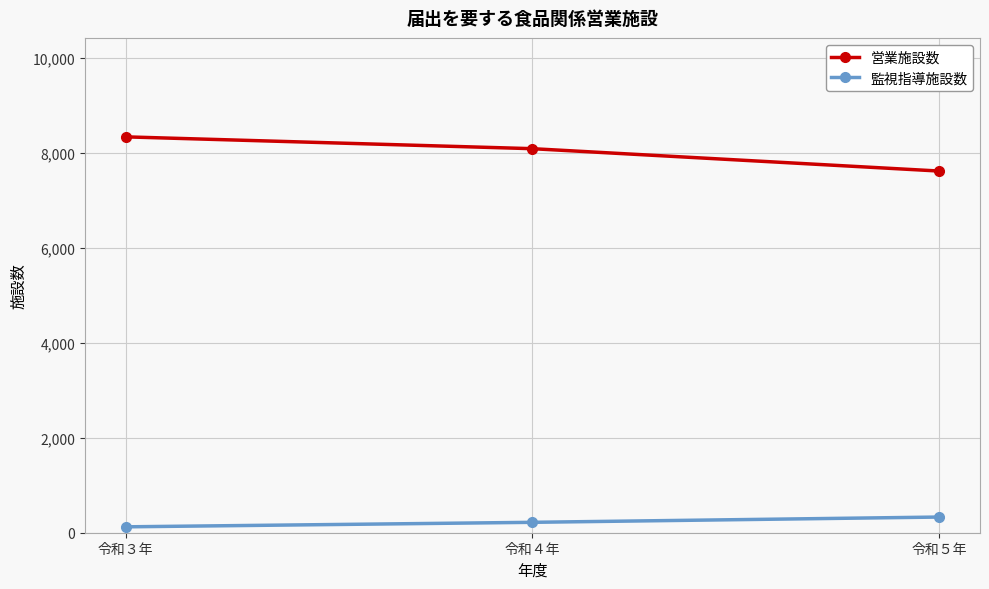

Which series has the widest spread of values?

営業施設数